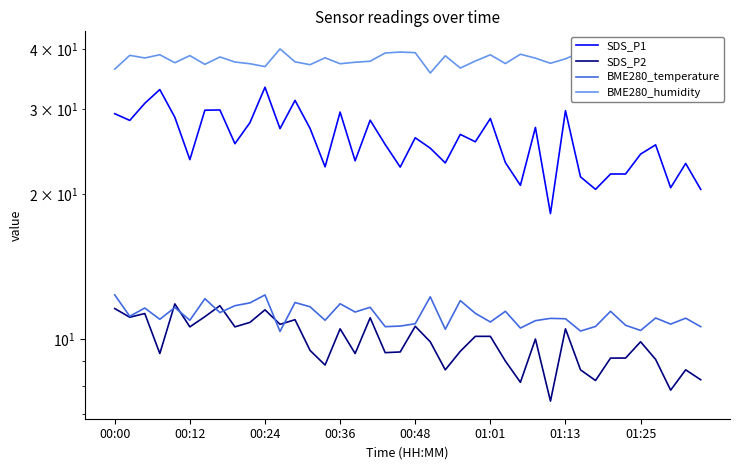

Rank the series by their maximum value, from highest to lowest.

BME280_humidity, SDS_P1, BME280_temperature, SDS_P2